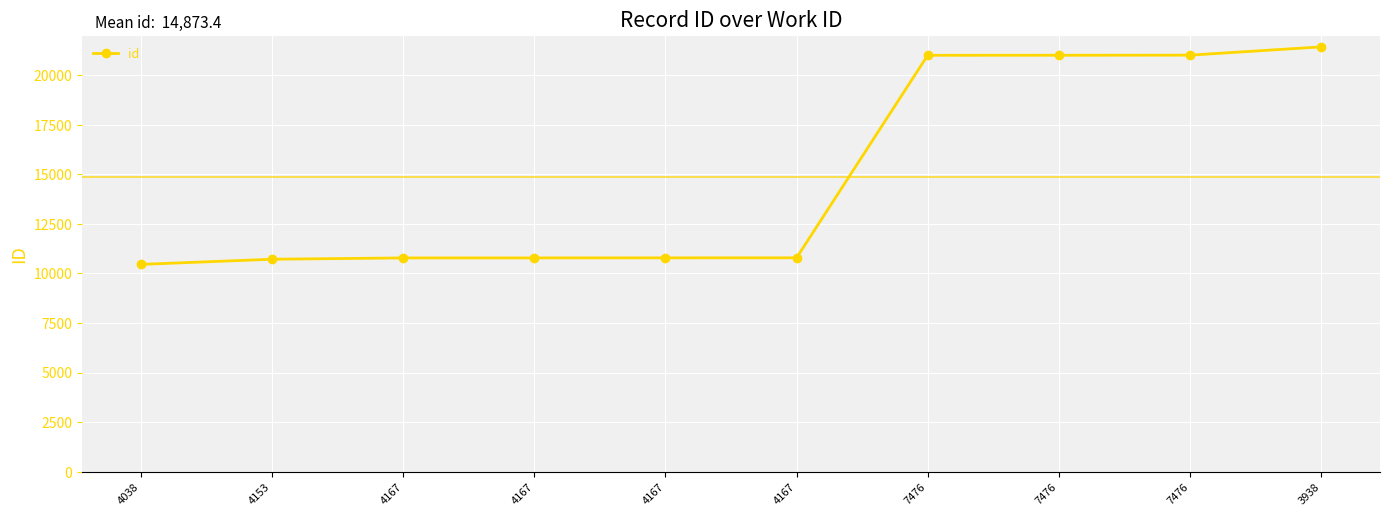

Reading left to right, transcribe all the data shown in this chart.

10455	10715	10781	10782	10784	10786	21000	21001	21006	21424